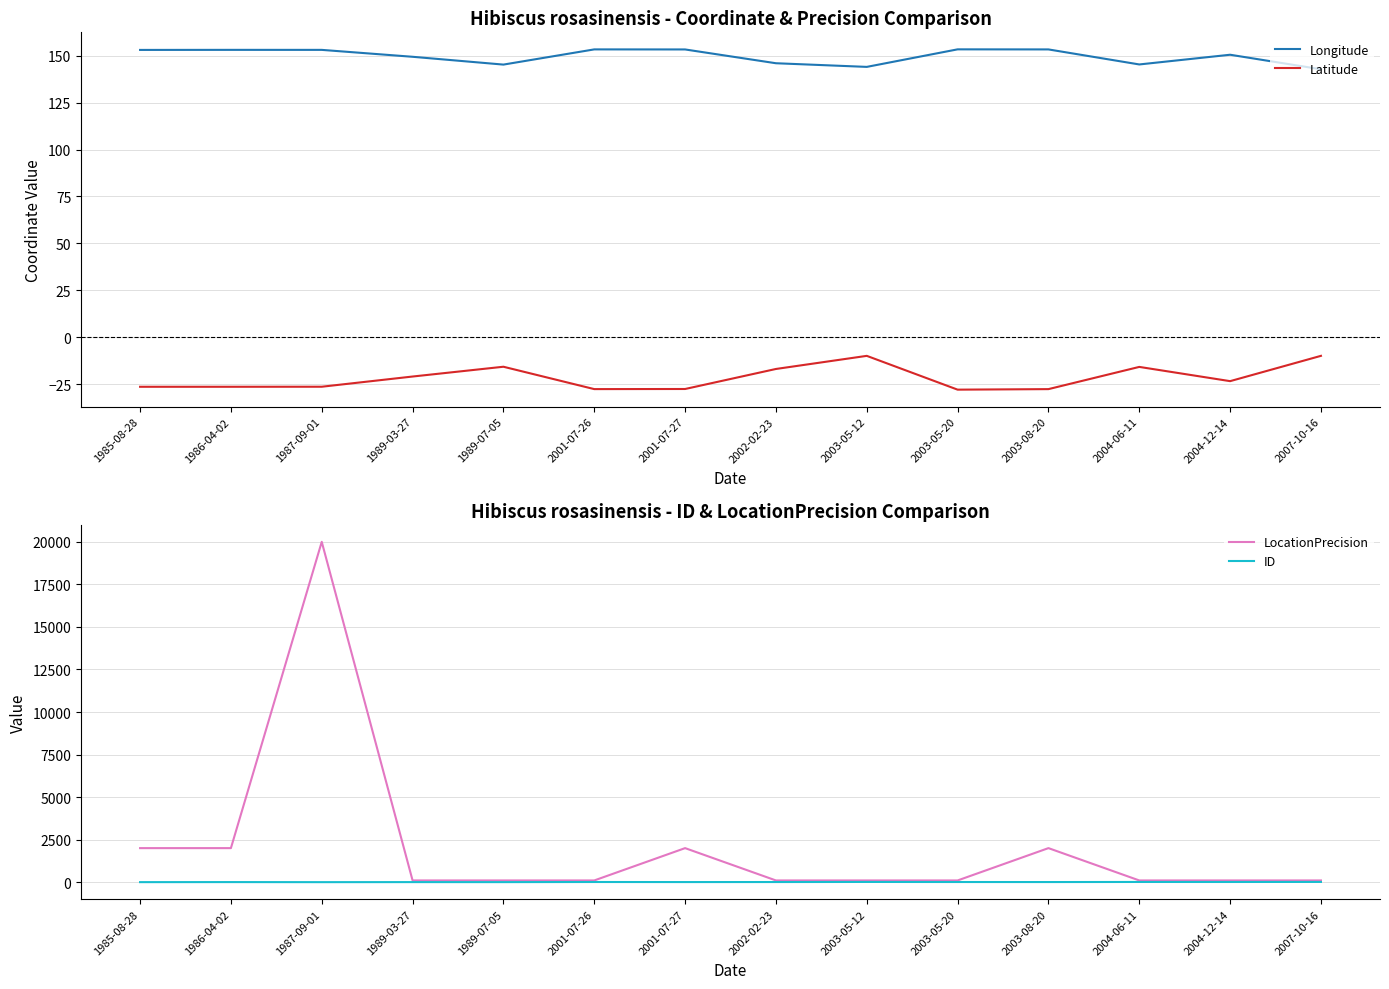

What is the label of the 1st point from the left?

1985-08-28